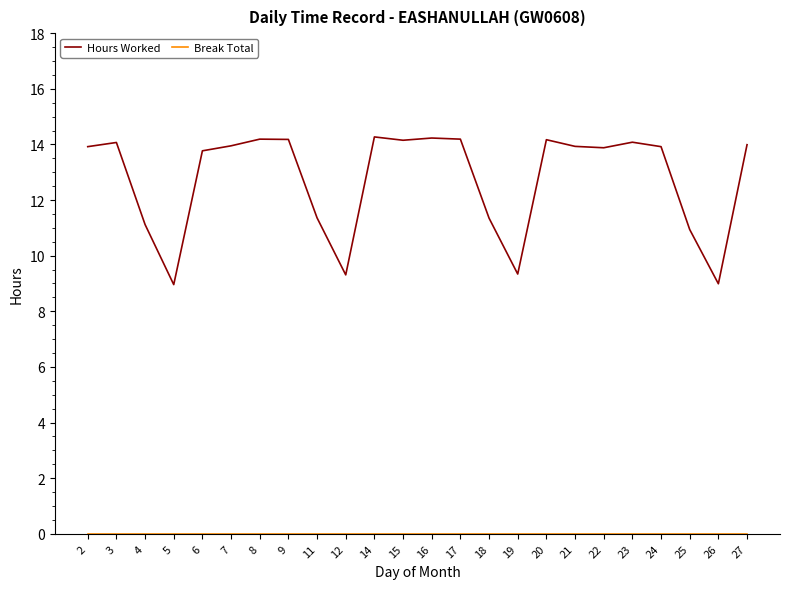

What is the maximum value shown in the chart?

14.3